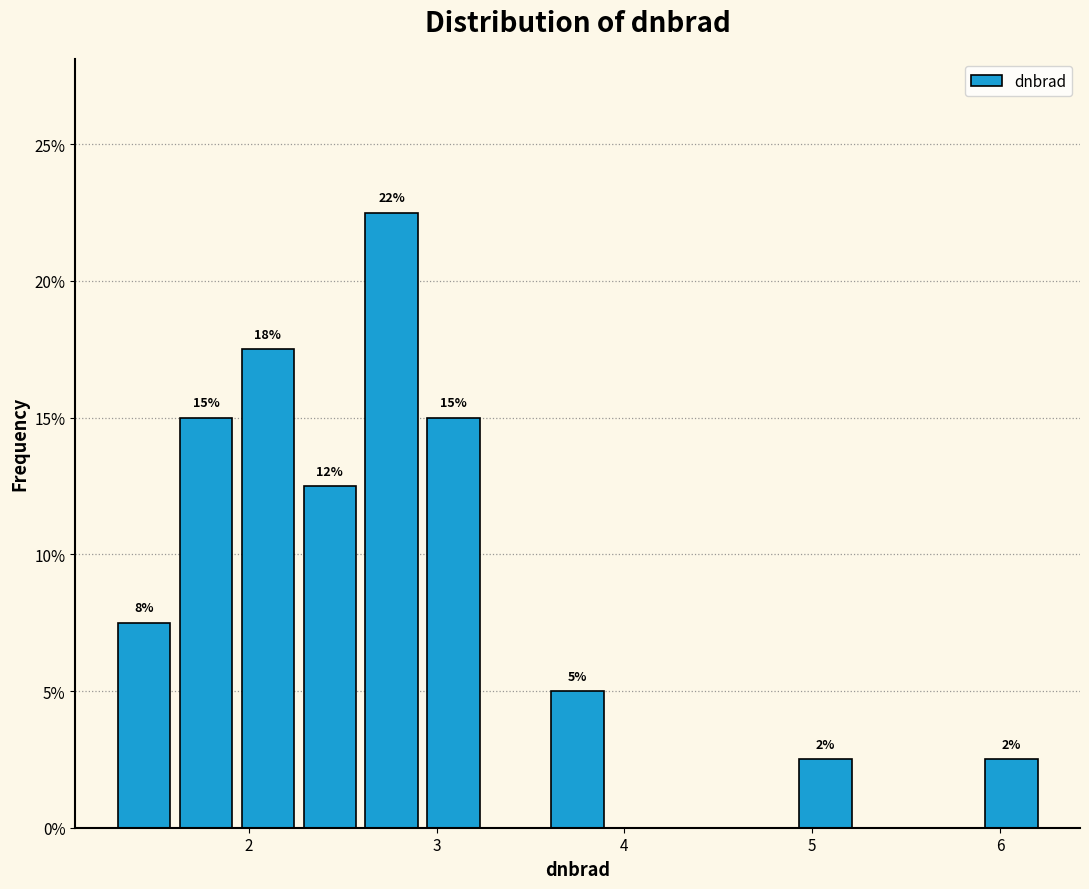

Around what value on the x-axis is the tallest bar? Give the approximate position of its centre, as read against the axis.

2.8